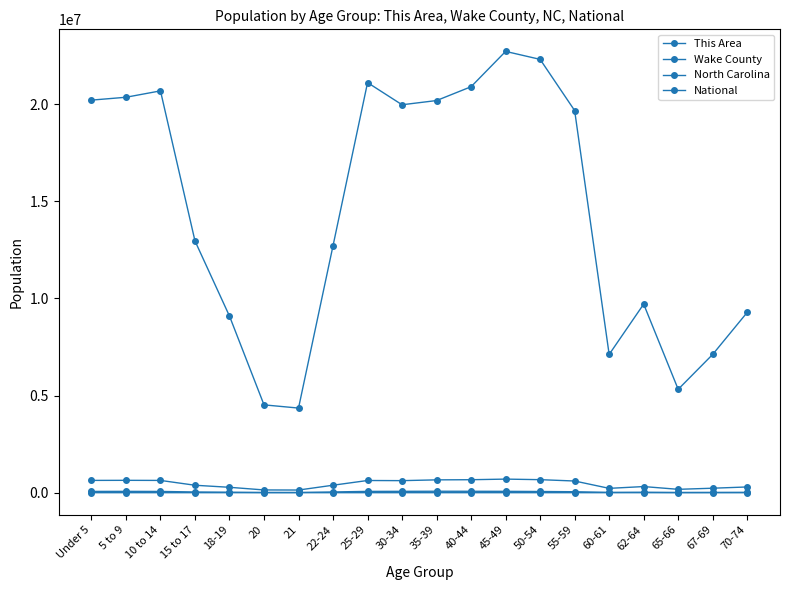

The Wake County series shows 49052 at 55-59. True or false?

True